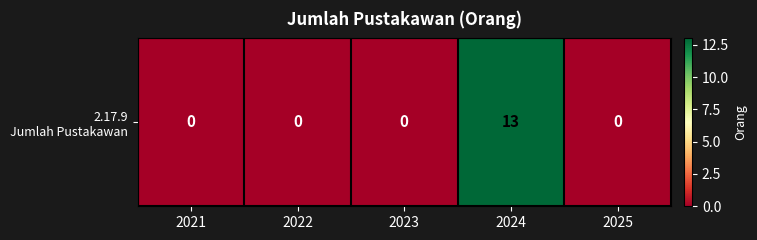

What is the sum of the values at 2022 and 2024?

13